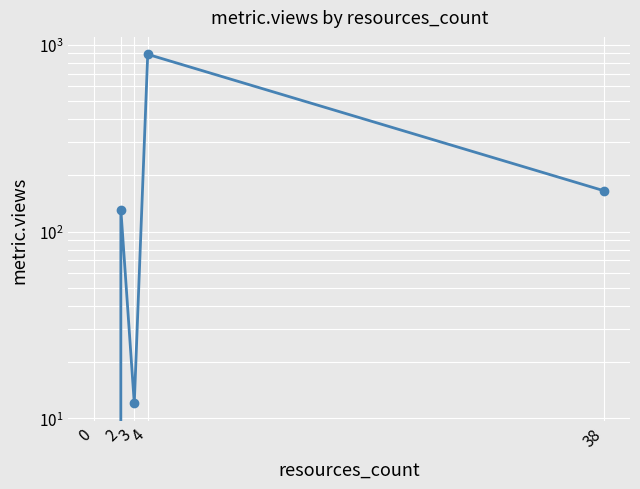

Reading left to right, extract all data points from this chart.

0=0	2=131	3=12	4=889	38=165